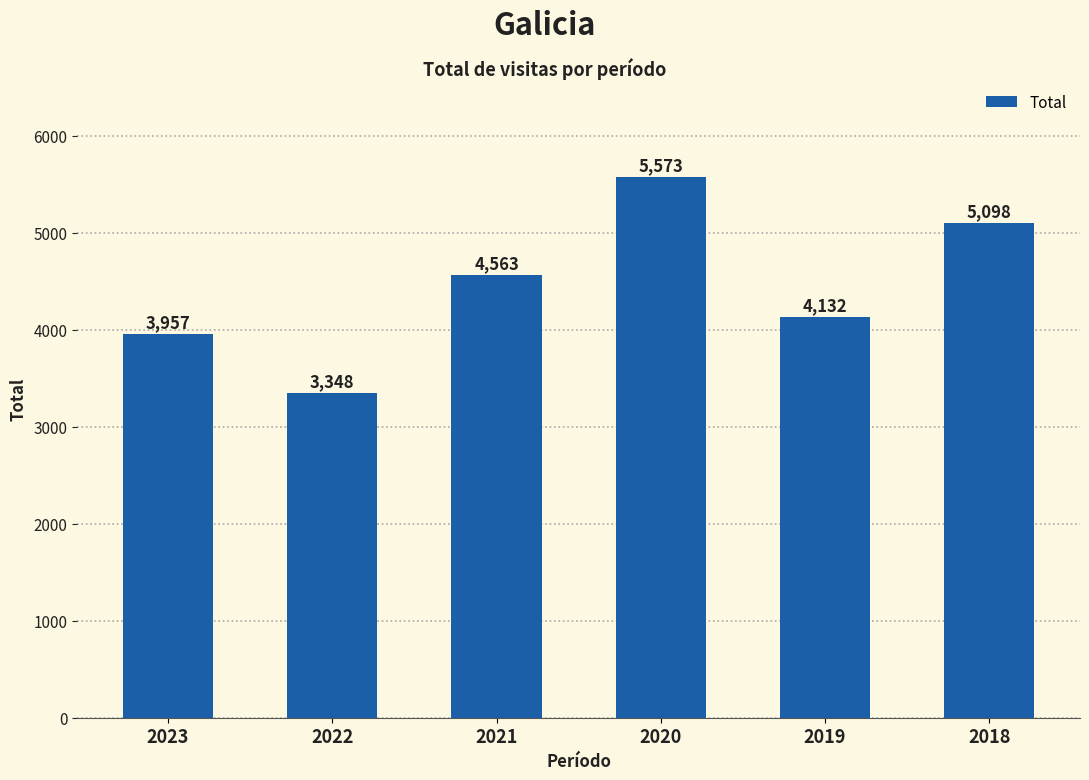

What is the maximum value shown in the chart?

5573